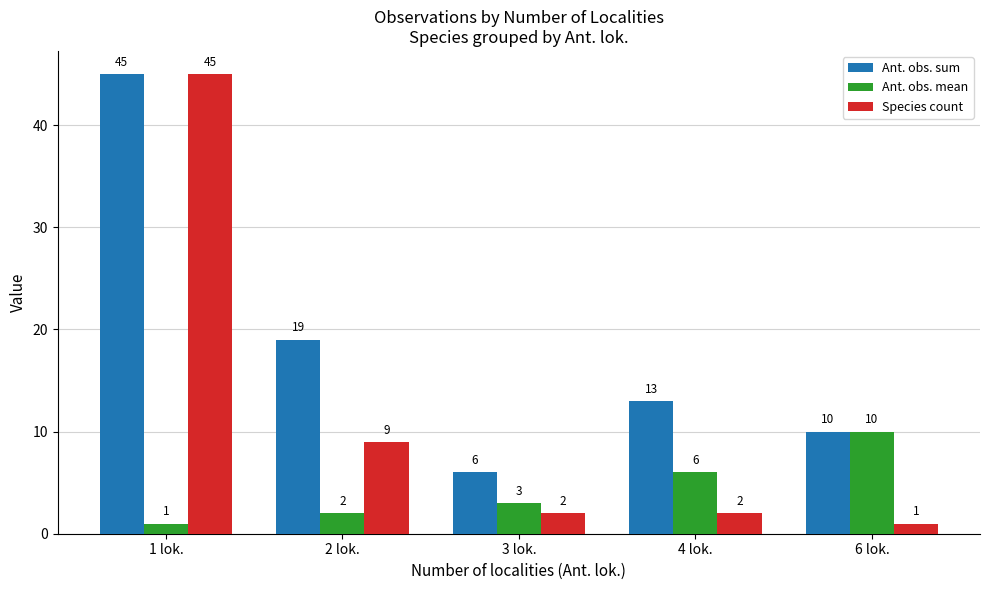

Reading right to left, list all the values displayed in this chart.

Ant. obs. sum: 10	13	6	19	45
Ant. obs. mean: 10	6	3	2	1
Species count: 1	2	2	9	45